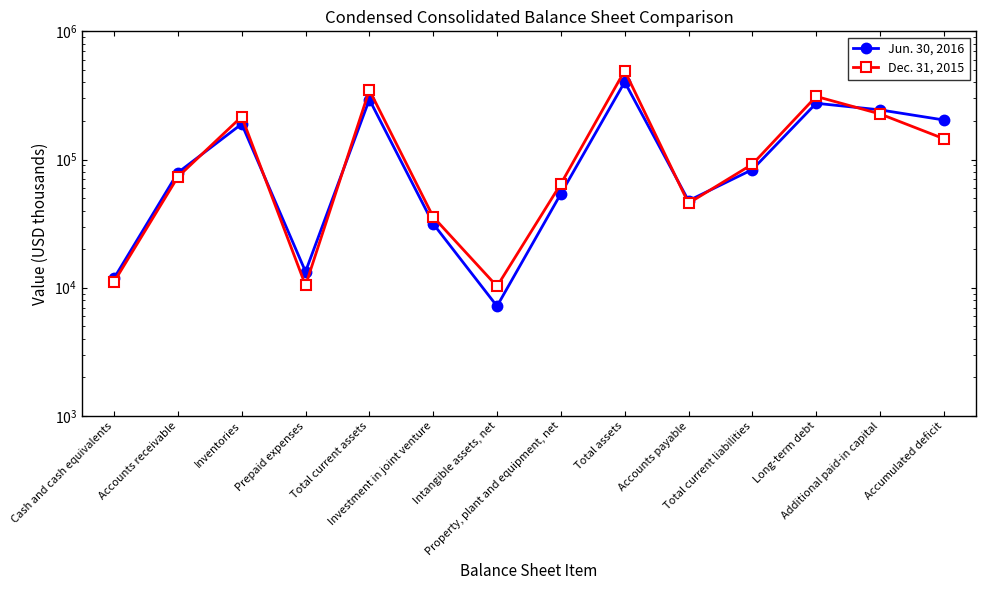

Which series ends up on top after the final intersection of Jun. 30, 2016 and Dec. 31, 2015?

Jun. 30, 2016